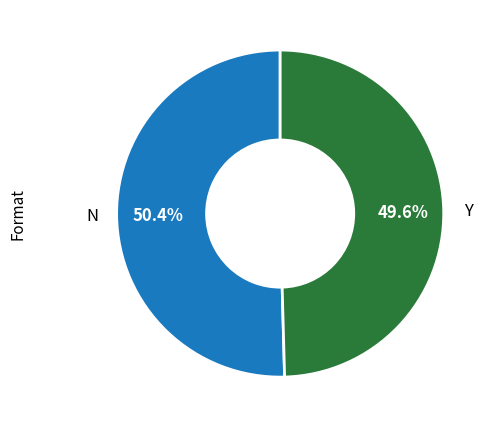

Is there a majority slice in this chart?

Yes